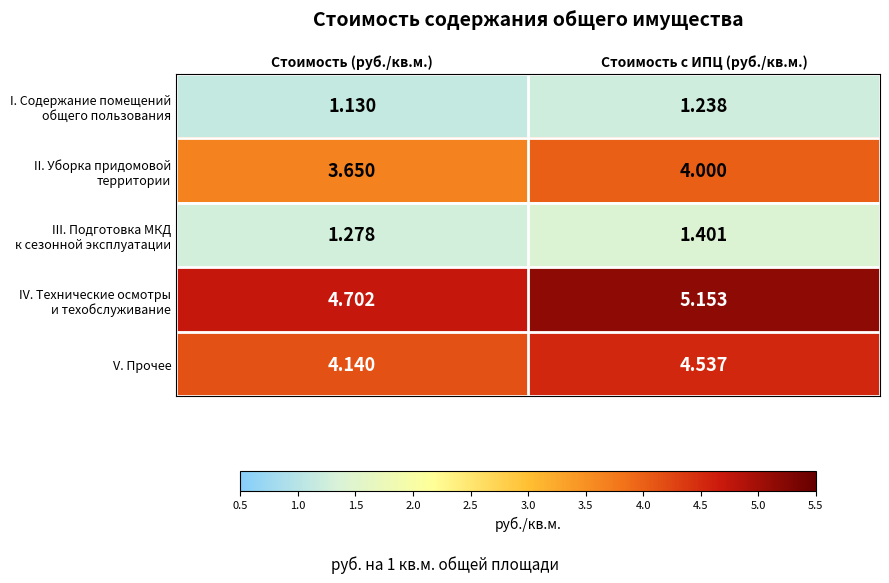

Rank the categories by V. Прочее value from highest to lowest.

Стоимость с ИПЦ (руб./кв.м.), Стоимость (руб./кв.м.)